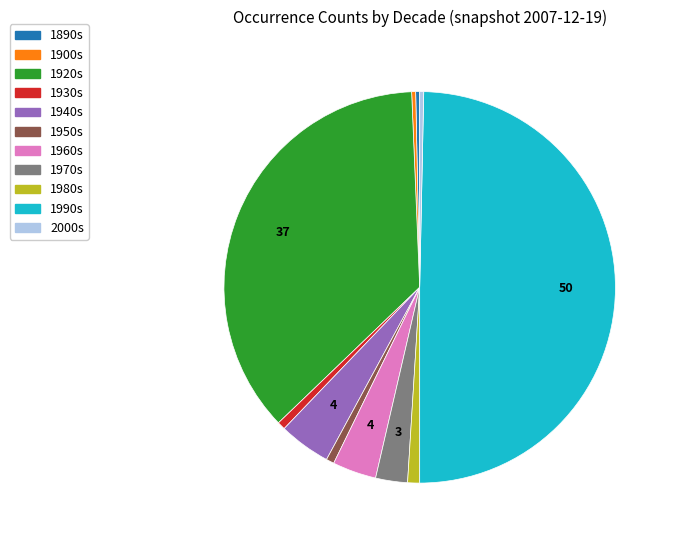

Count the number of slices in the pie.

11